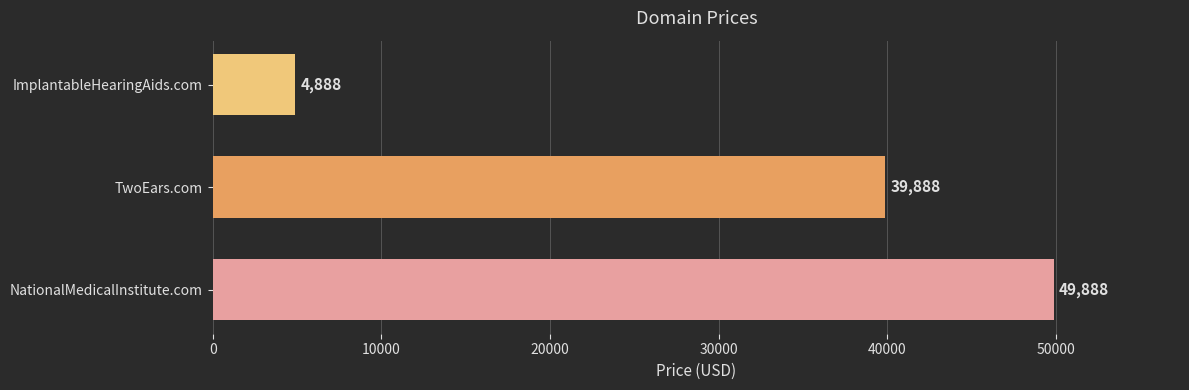

What is the average value?

31555